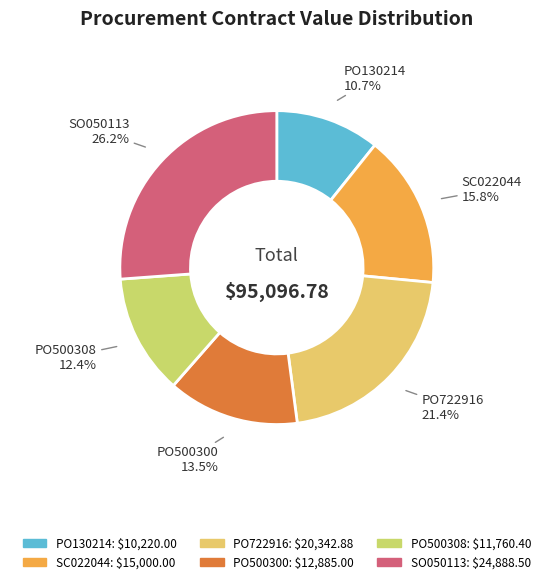

Between SC022044 and PO500308, which is larger?

SC022044